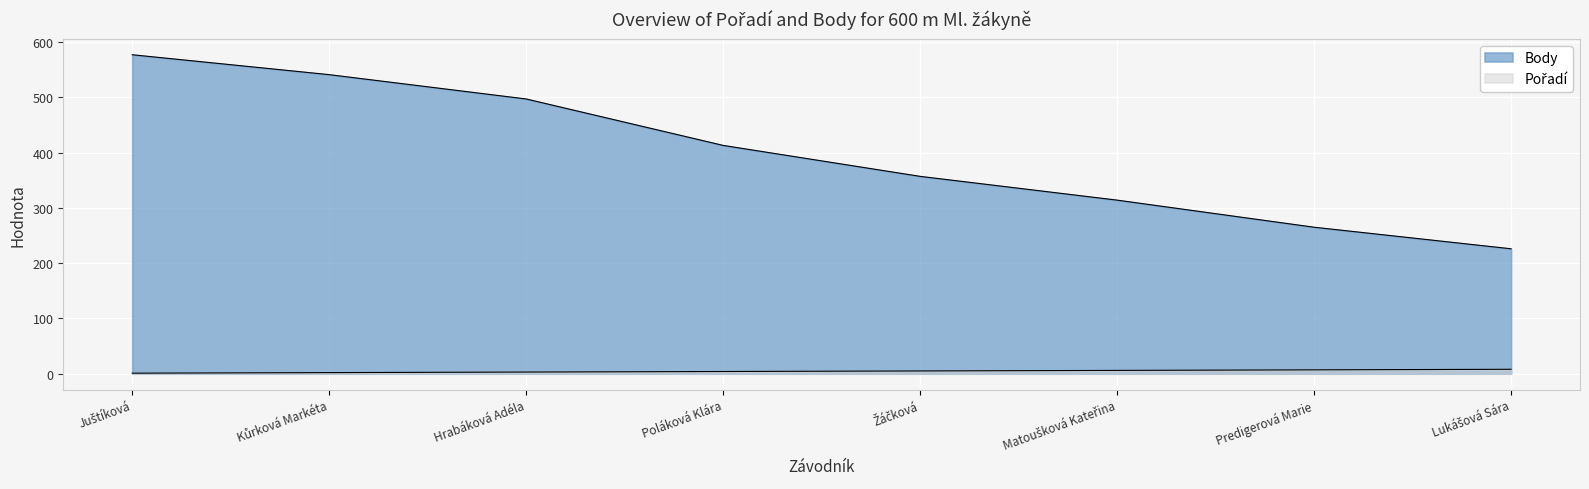

At Poláková Klára, list the series in order from largest to smallest.

Body, Pořadí